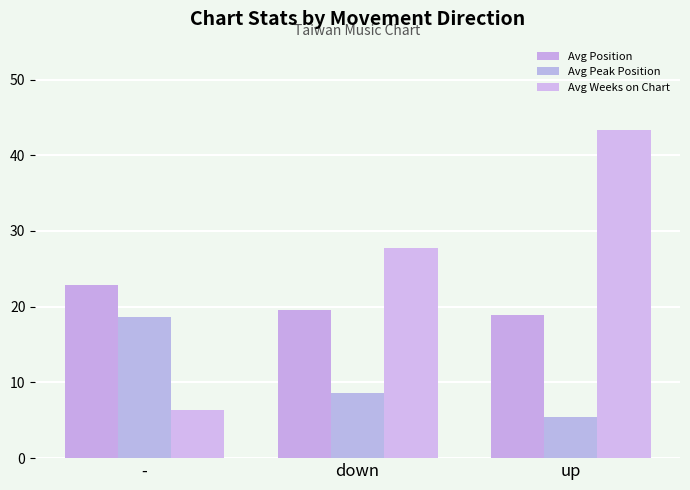

How many bars are there in total?

9